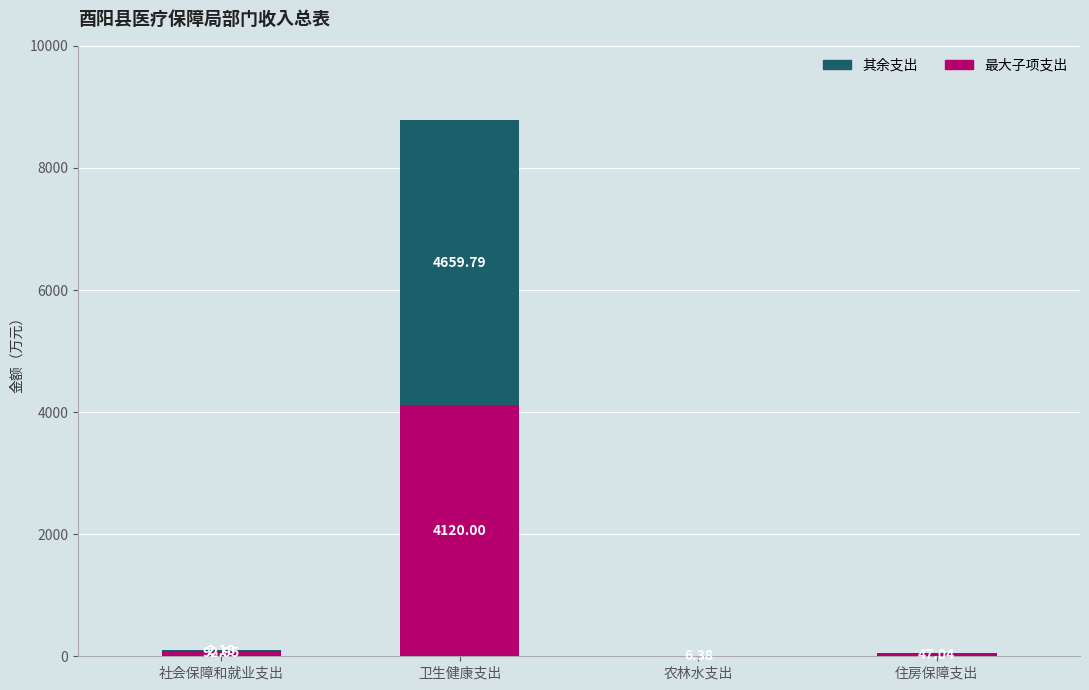

What is the sum of all 最大子项支出 values?

4266.4